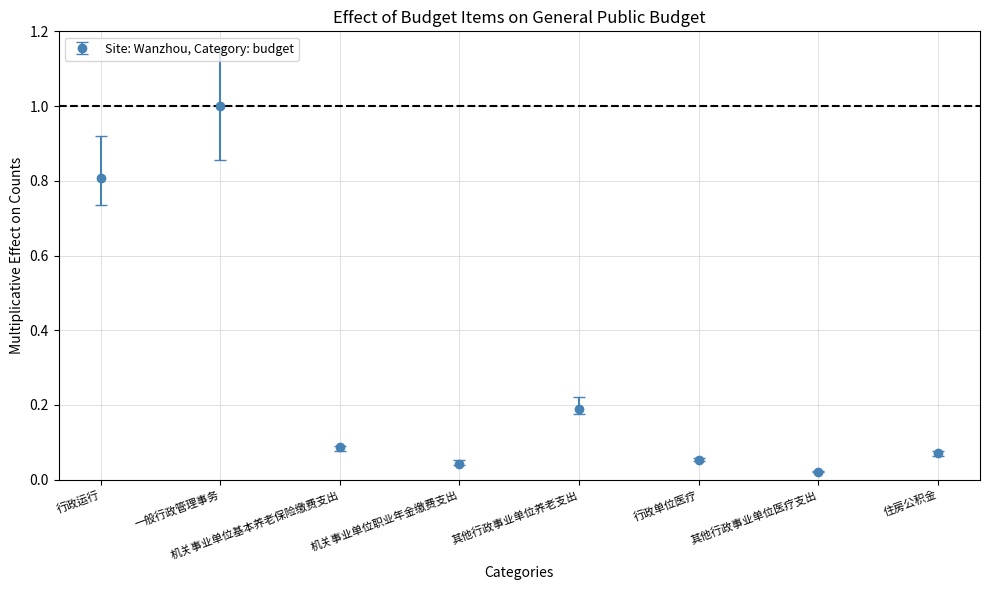

What is the label of the 2nd point from the right?

其他行政事业单位医疗支出